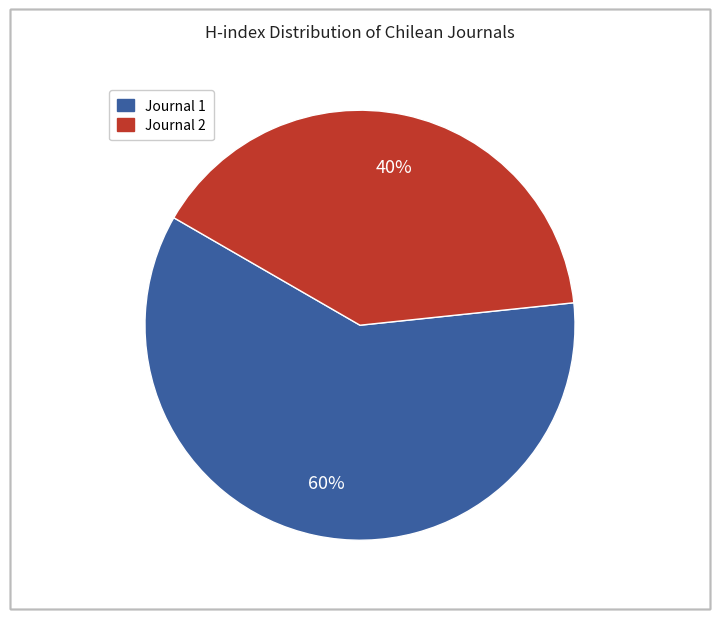

Is there any slice that represents more than half of the pie?

Yes